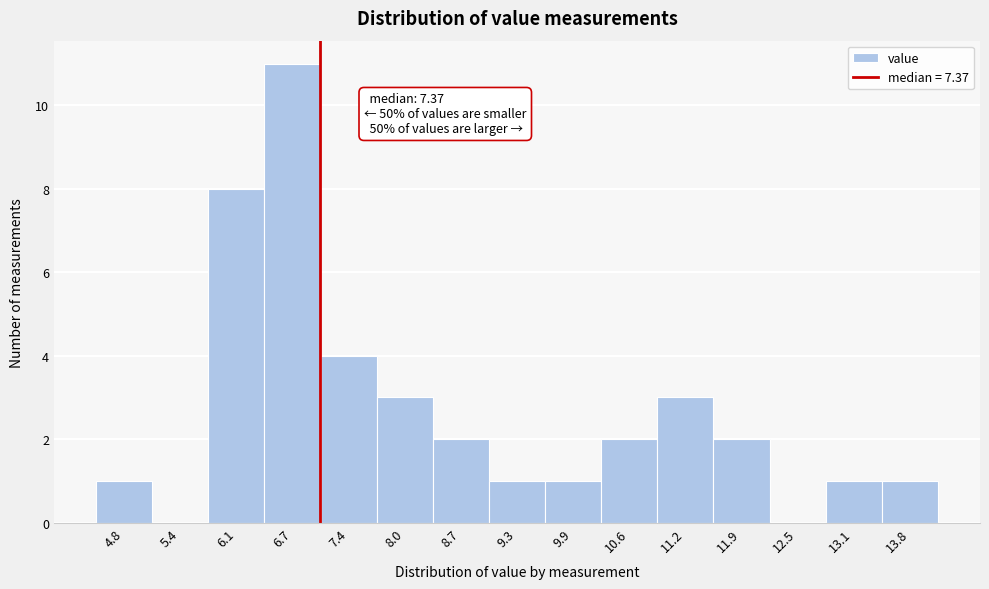

Reading left to right, what are all the values shown in this chart?

4.8=1	5.4=0	6.1=8	6.7=11	7.4=4	8.0=3	8.7=2	9.3=1	9.9=1	10.6=2	11.2=3	11.9=2	12.5=0	13.1=1	13.8=1